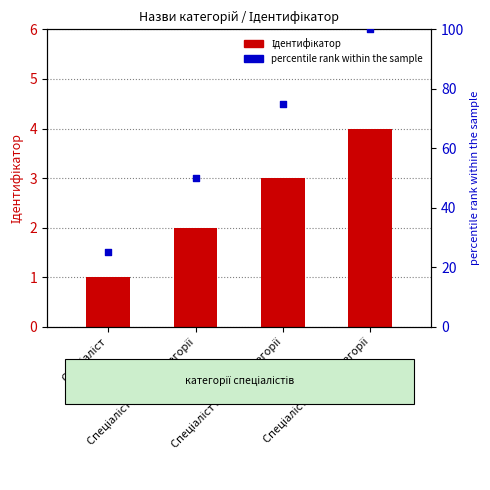

What are all the series names shown in the legend?

Ідентифікатор, percentile rank within the sample